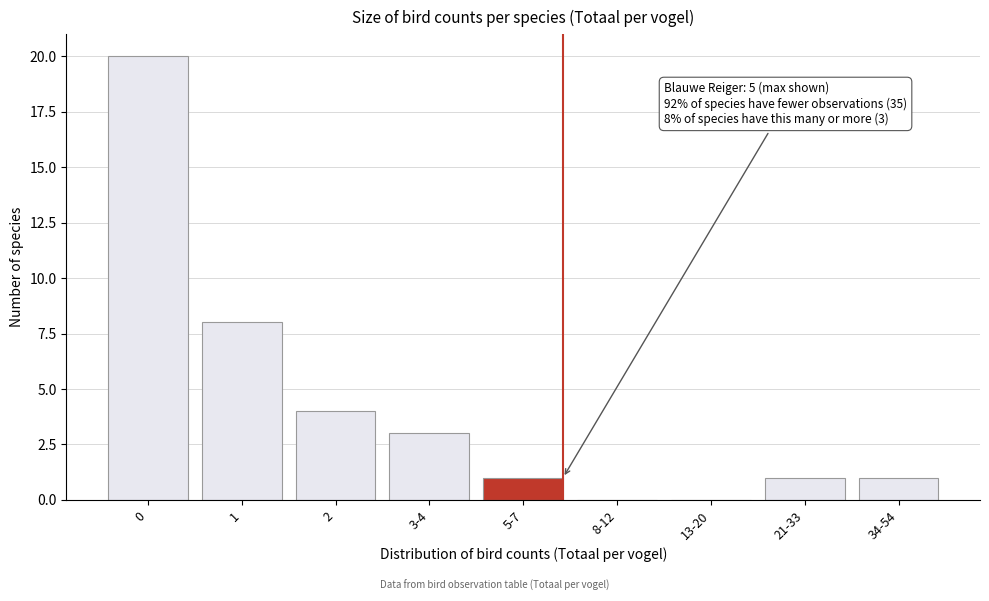

Reading left to right, what are all the values shown in this chart?

0=20	1=8	2=4	3-4=3	5-7=1	8-12=0	13-20=0	21-33=1	34-54=1